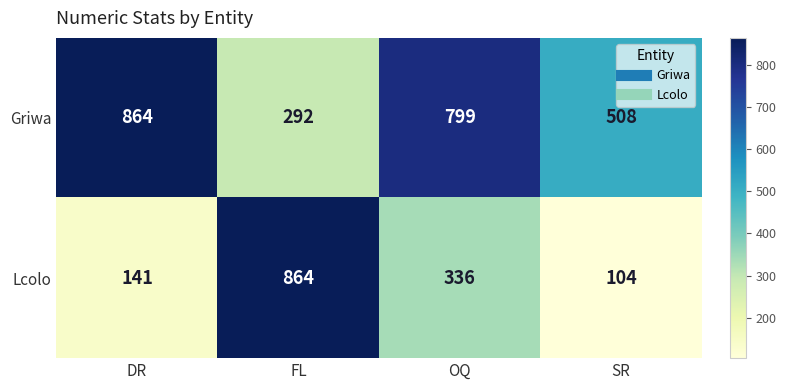

Rank the series by their average value, from highest to lowest.

Griwa, Lcolo